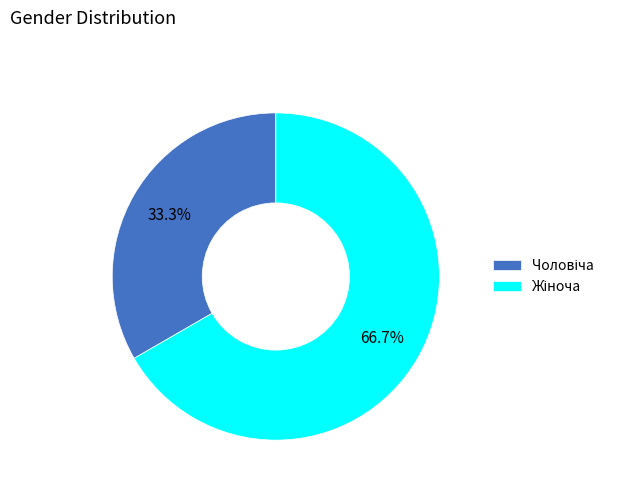

Count the number of slices in the pie.

2